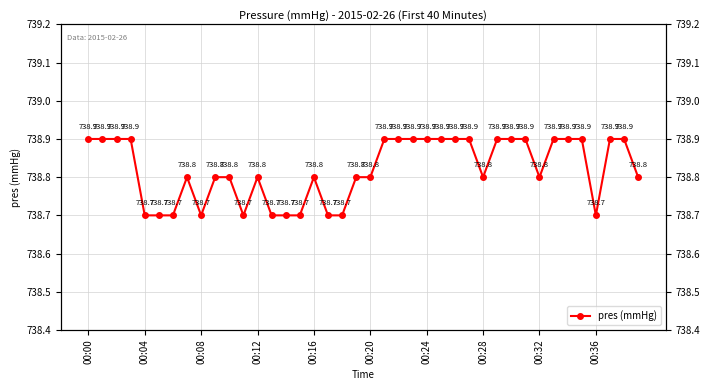

What is the difference between the maximum and second lowest values?

0.2